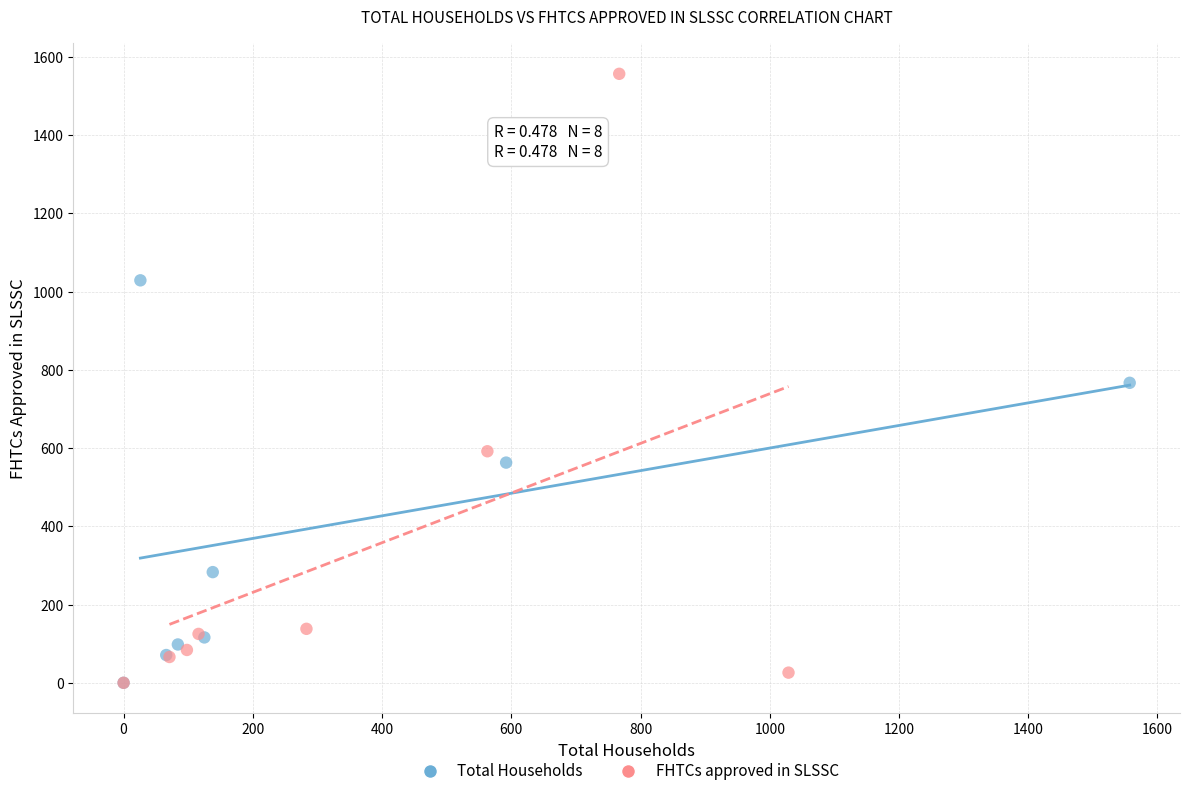

Which series has the largest Y range (max minus min)?

FHTCs approved in SLSSC